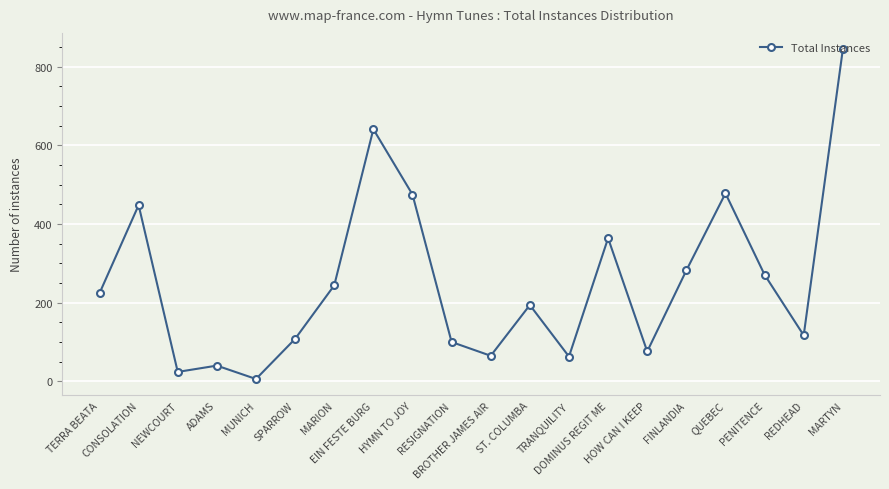

How many data points are less than 224?

10